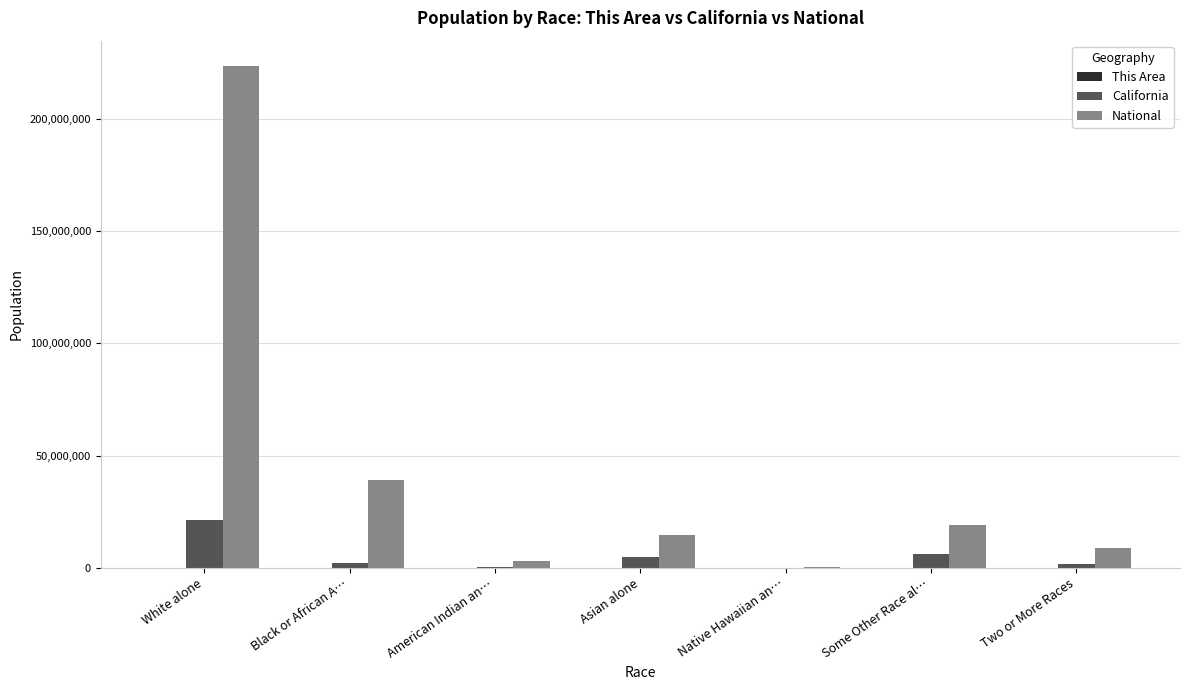

How many categories are shown in the chart?

7